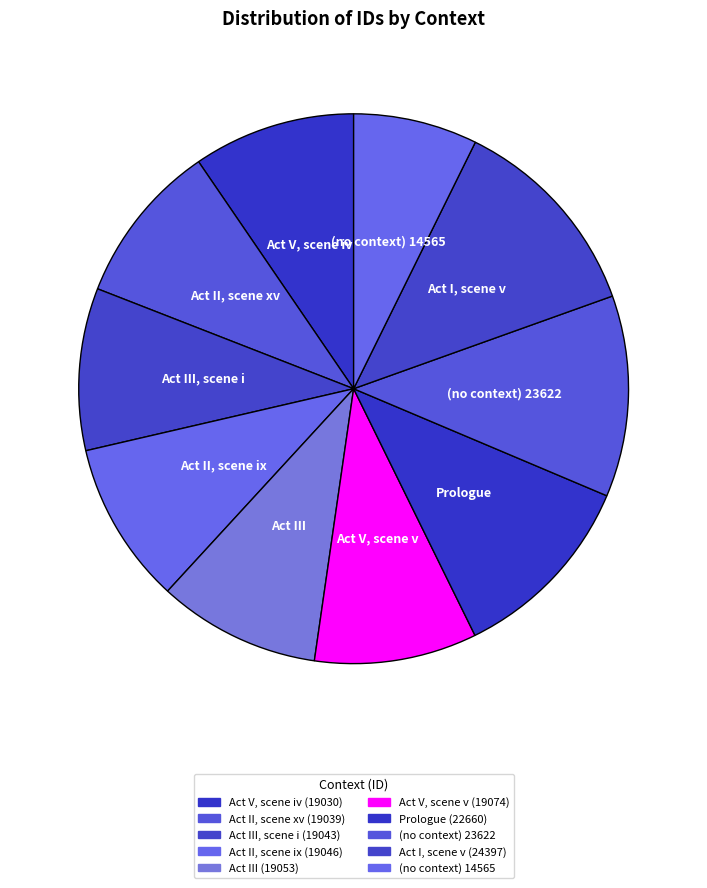

Count the number of slices in the pie.

10